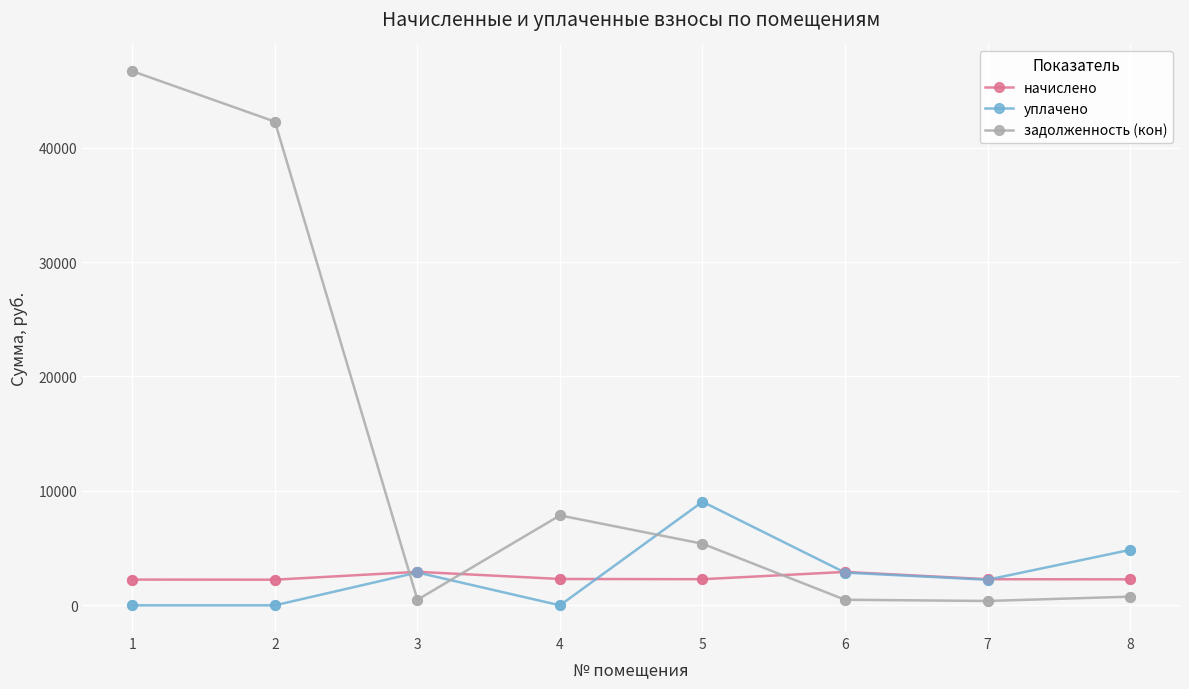

At how many categories does at least one series exceed 44?

8